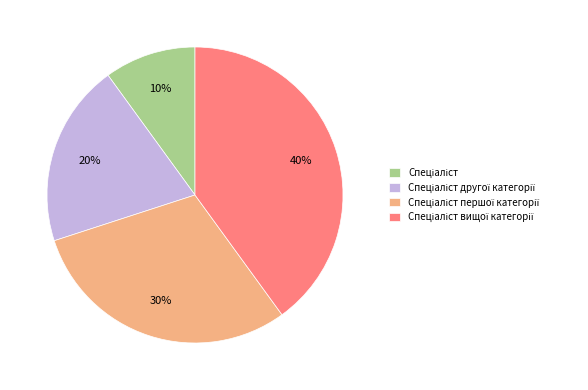

Does any single category account for the majority?

No